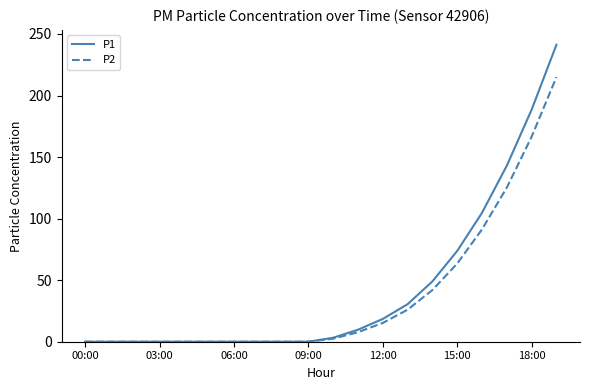

List the series in order of their peak value, lowest first.

P2, P1